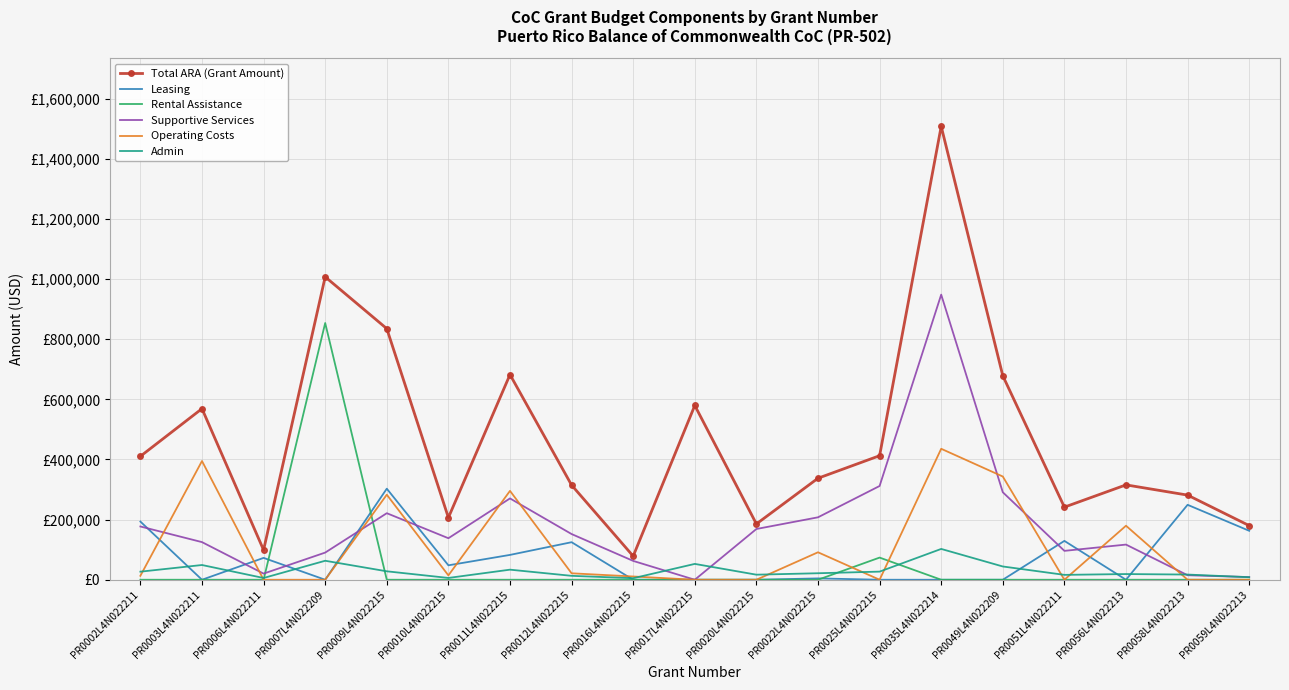

What are all the series names shown in the legend?

Total ARA (Grant Amount), Leasing, Rental Assistance, Supportive Services, Operating Costs, Admin